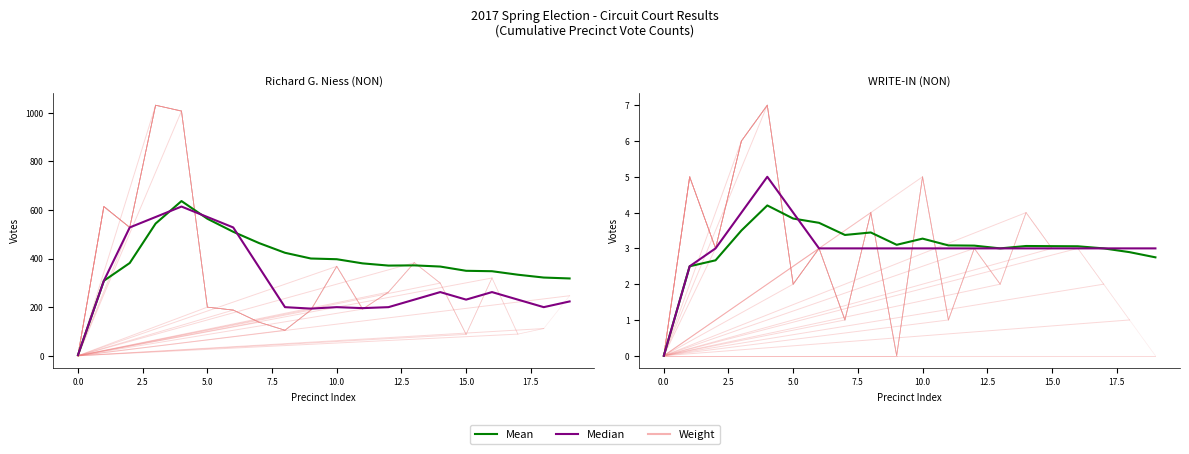

Is it true that WRITE-IN (NON) equals -4 at C Madison Wd 005?

False